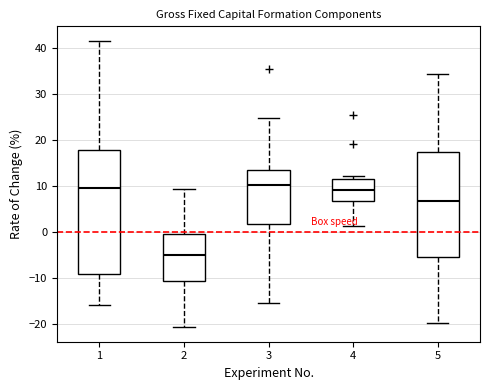

Which box's median line is the lowest?

2